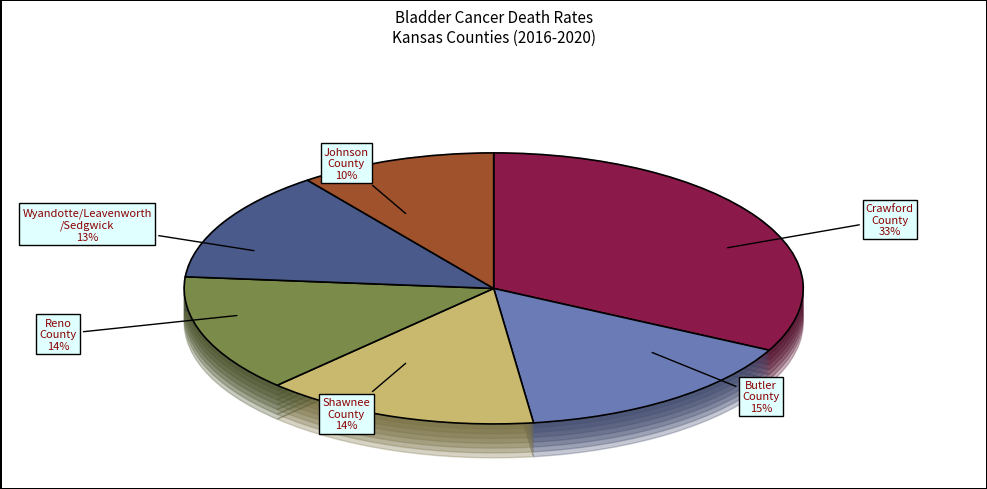

Count the number of slices in the pie.

6